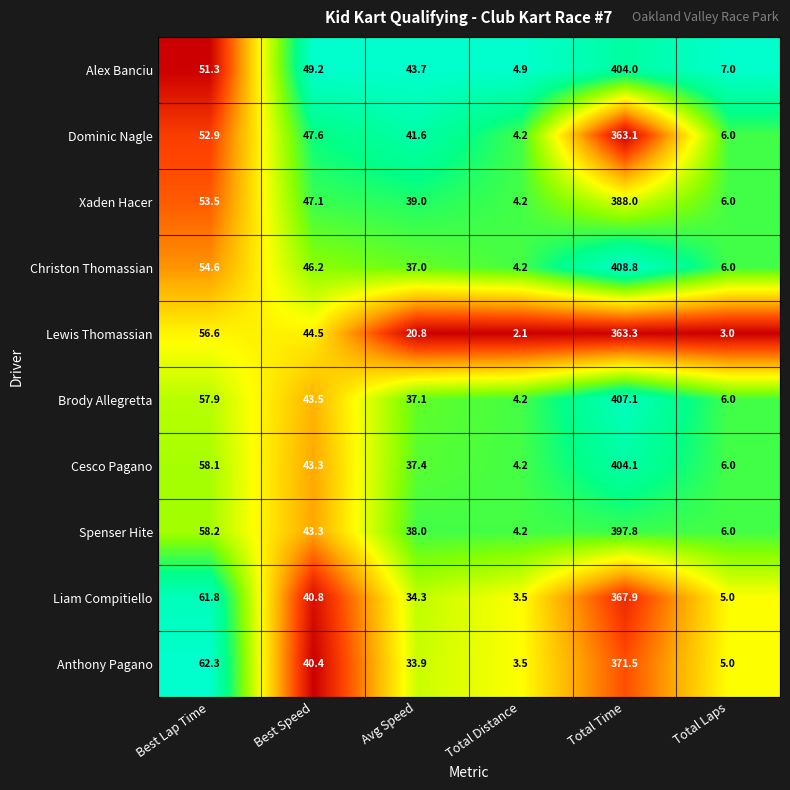

How many categories are shown in the chart?

6